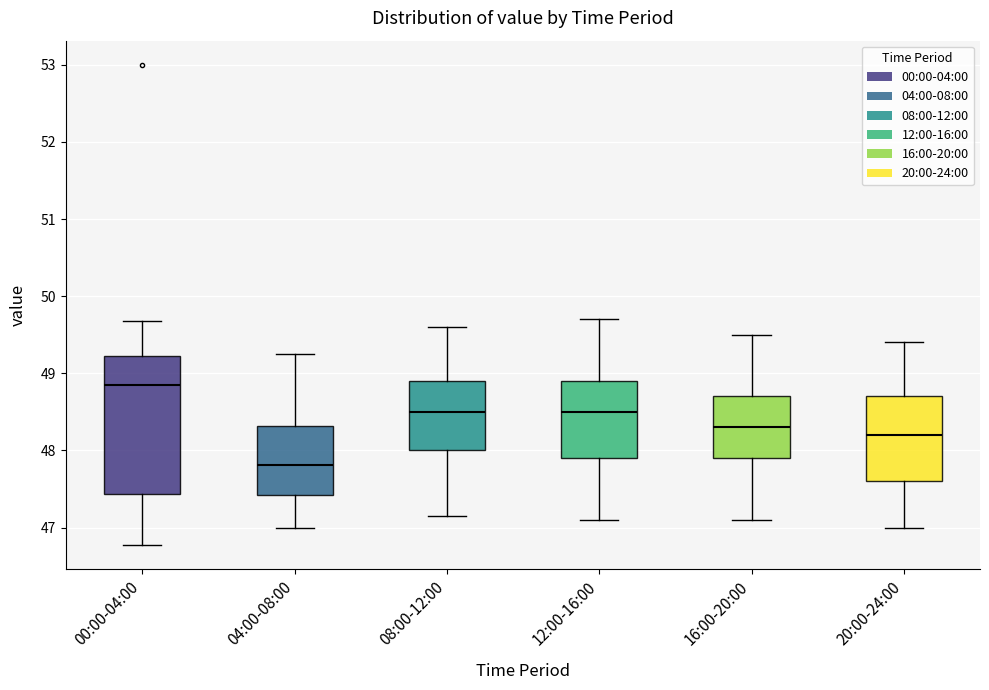

Which box is the tallest, from its lower edge to its upper edge?

00:00-04:00